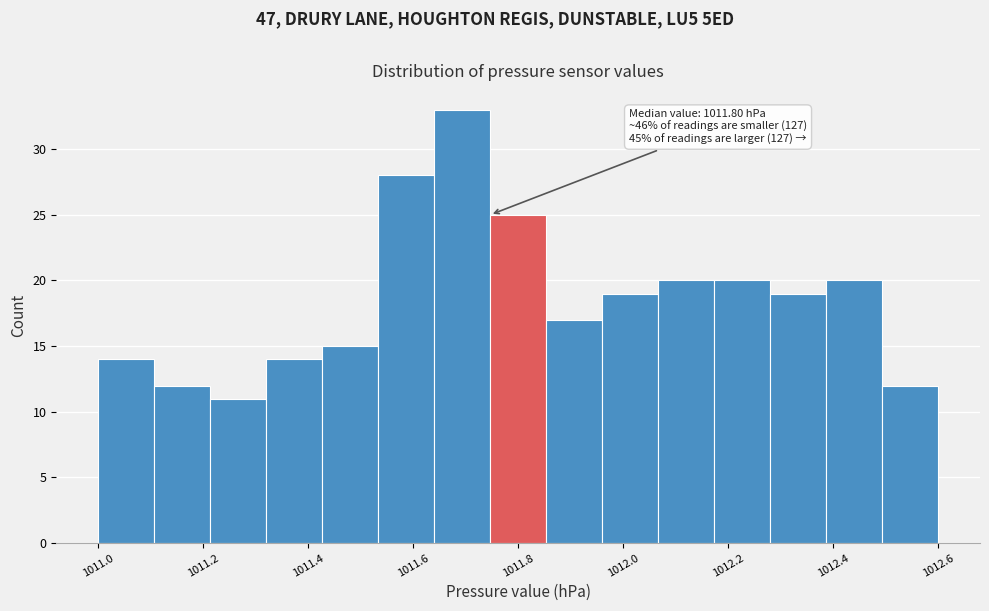

Which range on the x-axis has the tallest bar?

1011.64 to 1011.74